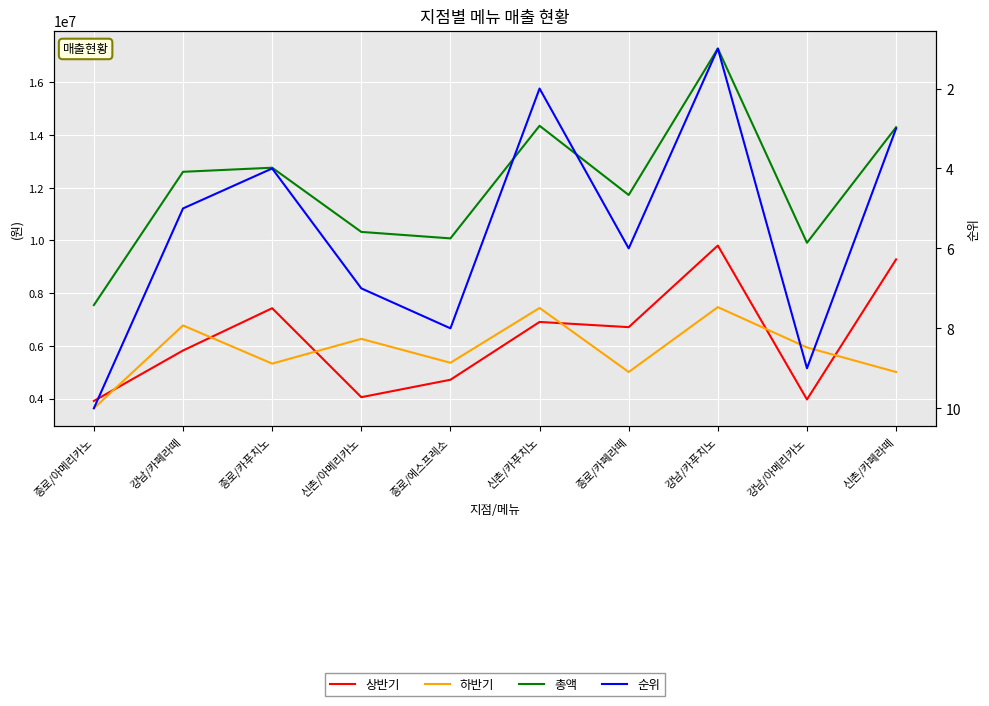

How many interior local peaks does the 순위 series have?

3